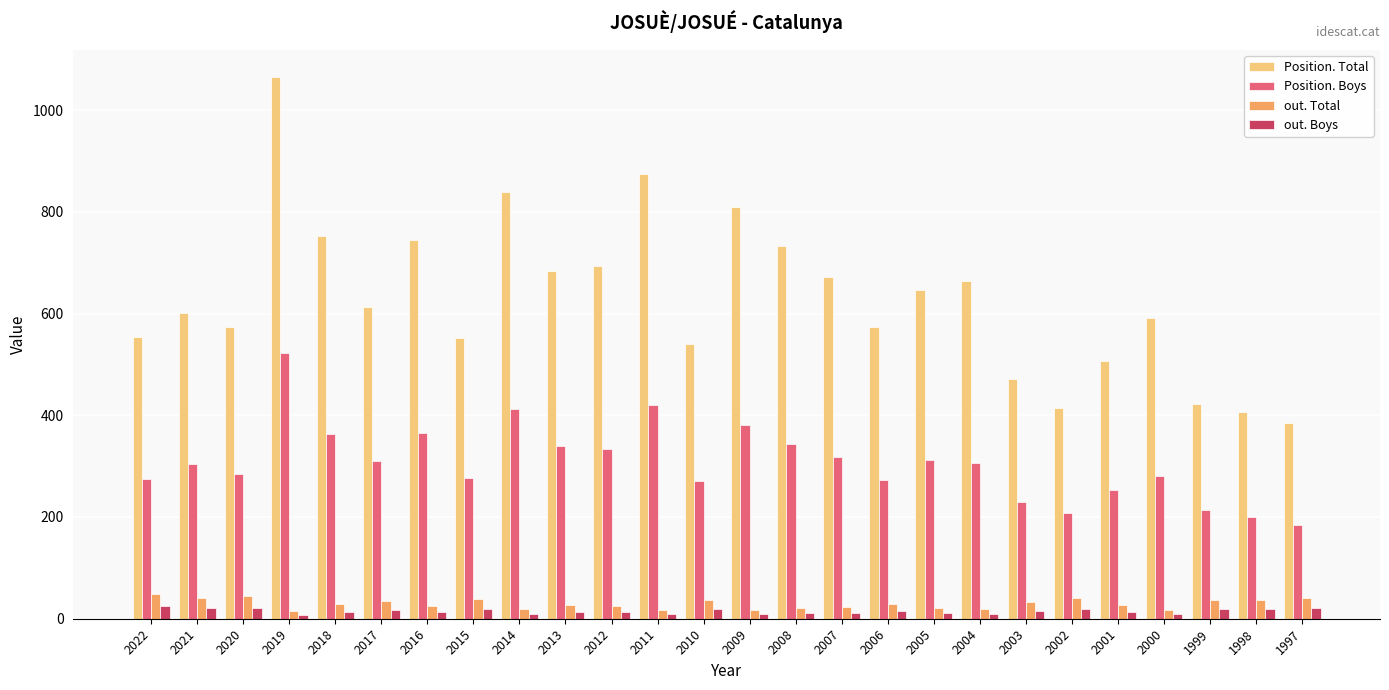

At which category does the chart reach its peak across all series?

2019